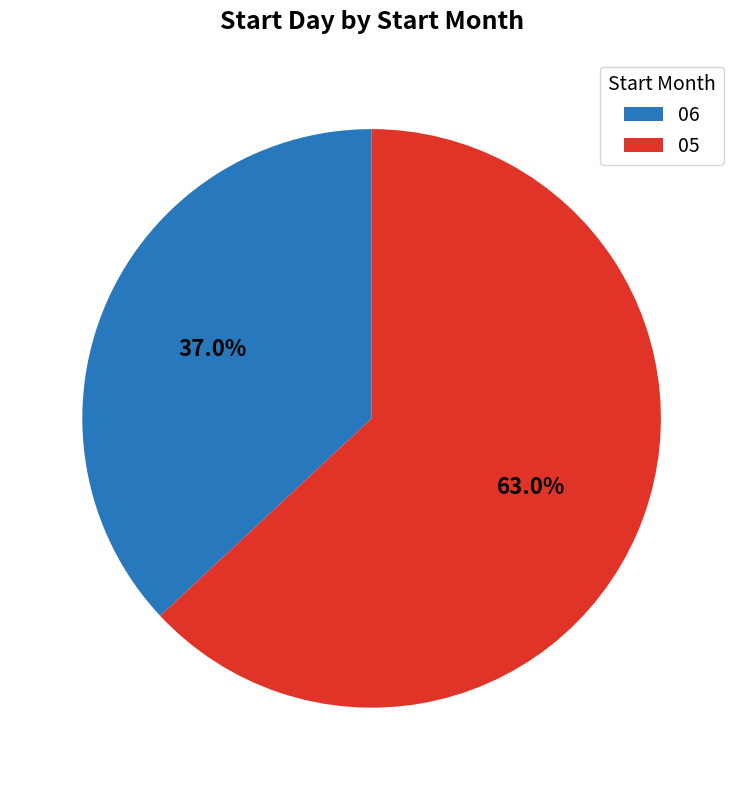

What percentage do 05 and 06 together represent?

100.0%